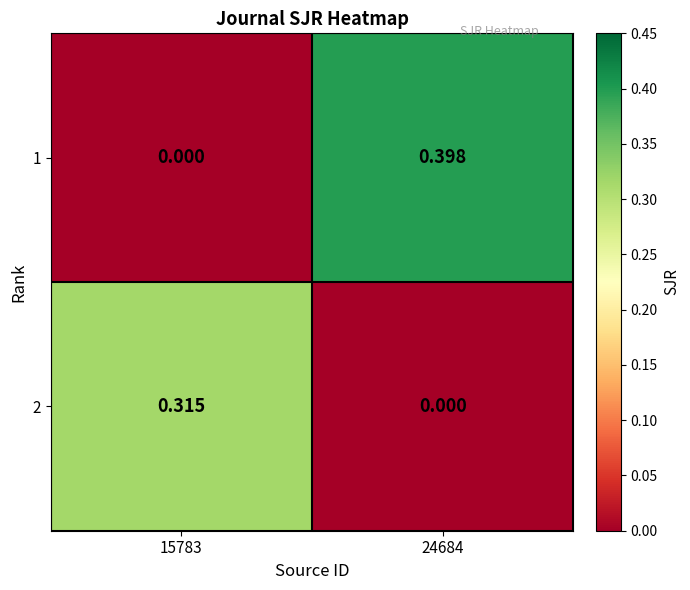

At how many categories does at least one series exceed 0?

2